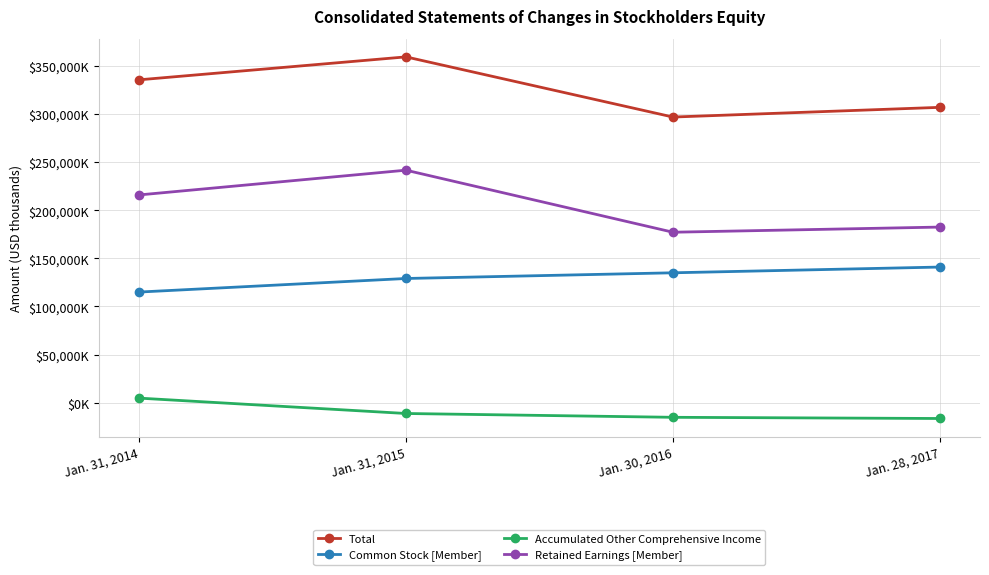

What is the value of the Retained Earnings [Member] point at the 3rd from the left?

177191